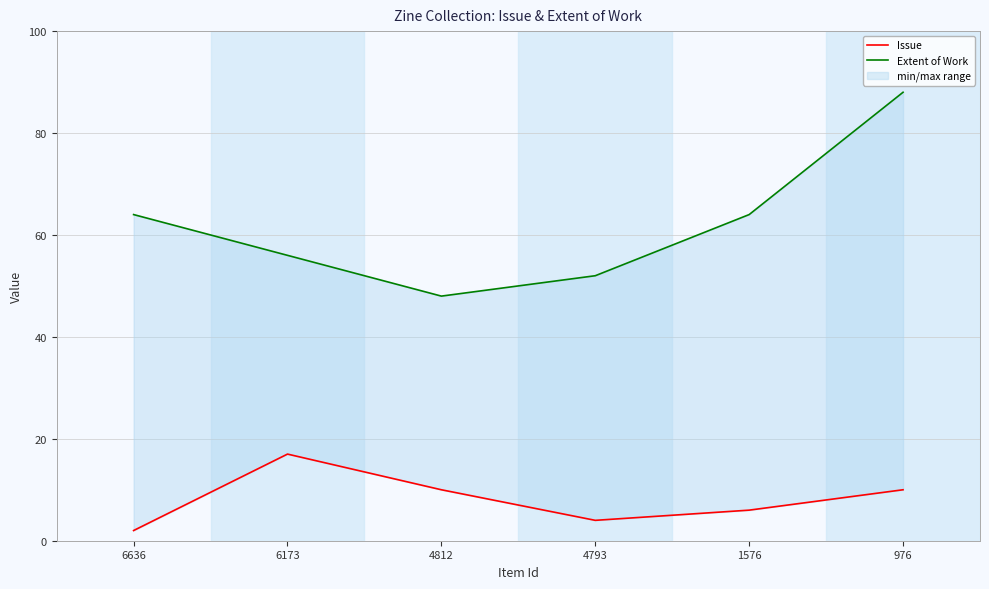

What is the sum of the Extent of Work values at 4812 and 4793?

100